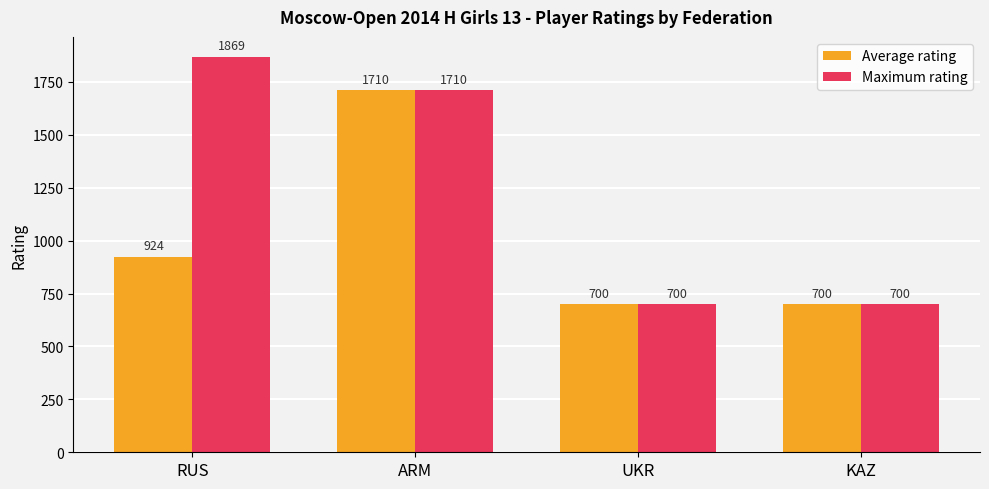

Reading left to right, extract all data points from this chart.

Average rating: RUS=924	ARM=1710	UKR=700	KAZ=700
Maximum rating: RUS=1869	ARM=1710	UKR=700	KAZ=700